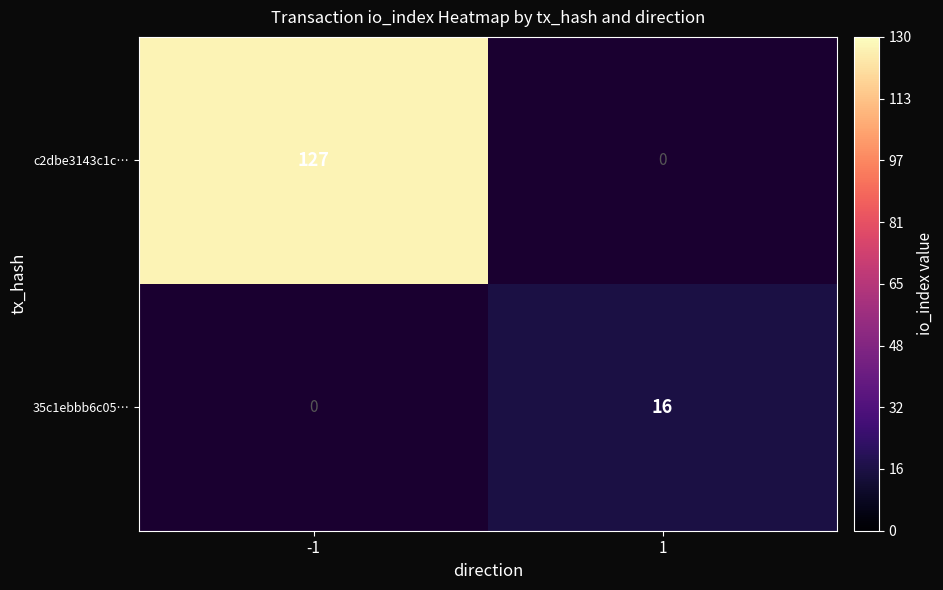

Count the number of data series in this chart.

2